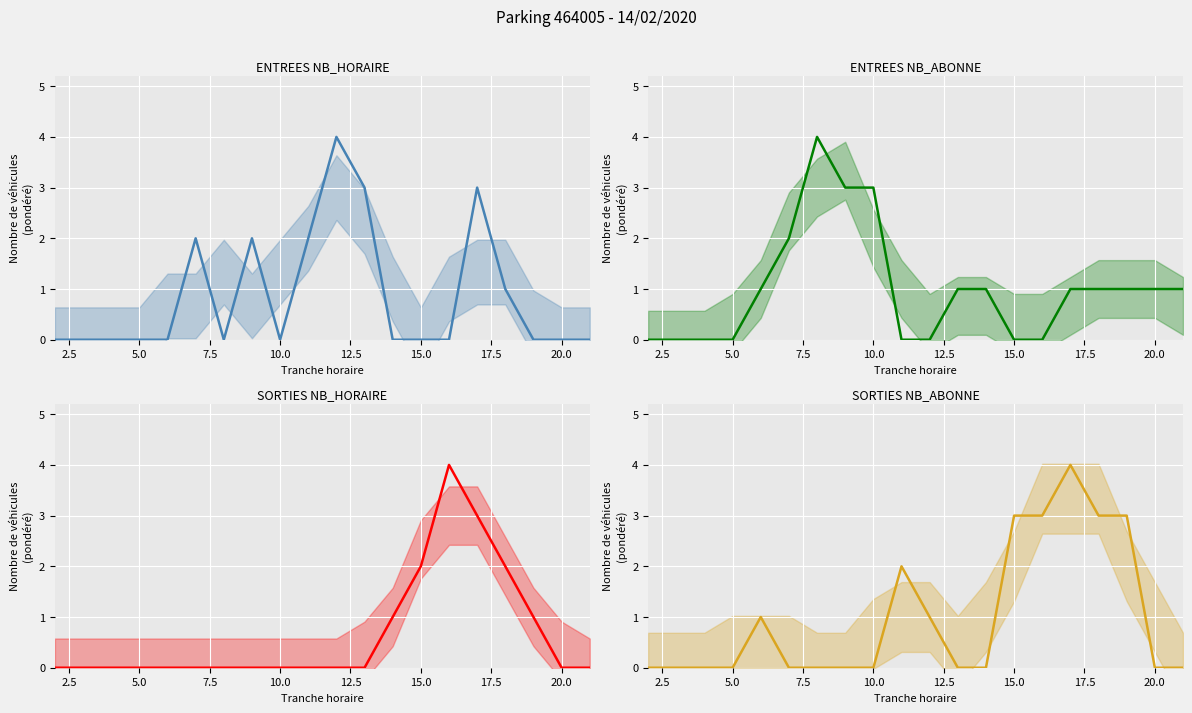

Is the value of SORTIES NB_ABONNE at 0.0 greater than the value of ENTREES NB_HORAIRE at 0.0?

No